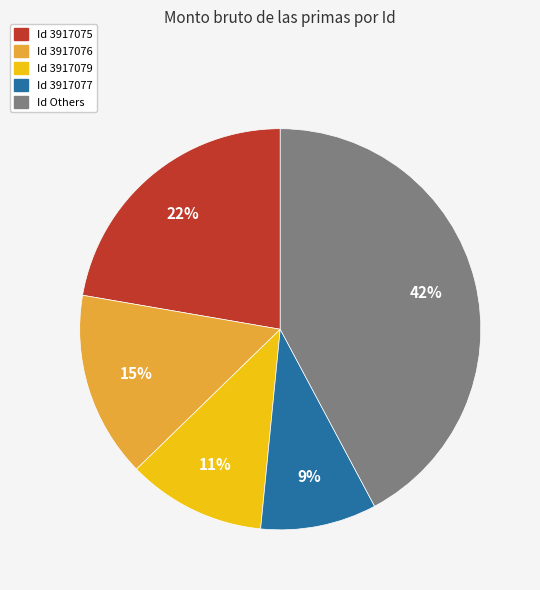

Is there a majority slice in this chart?

No